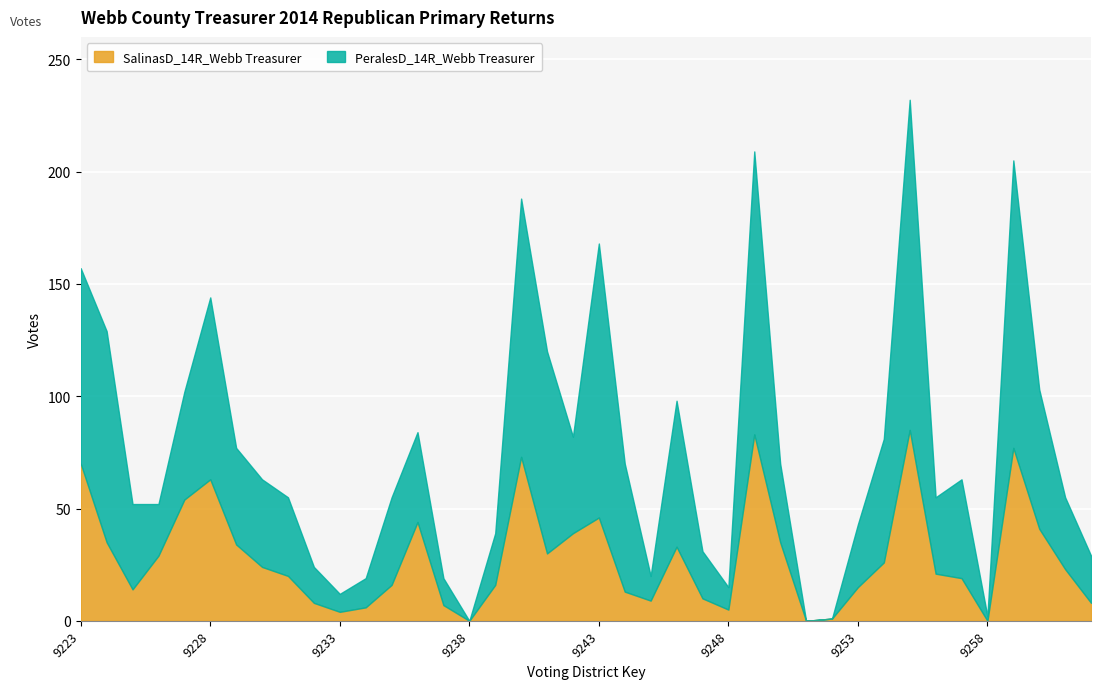

At which label does PeralesD_14R_Webb Treasurer reach its minimum?

9238